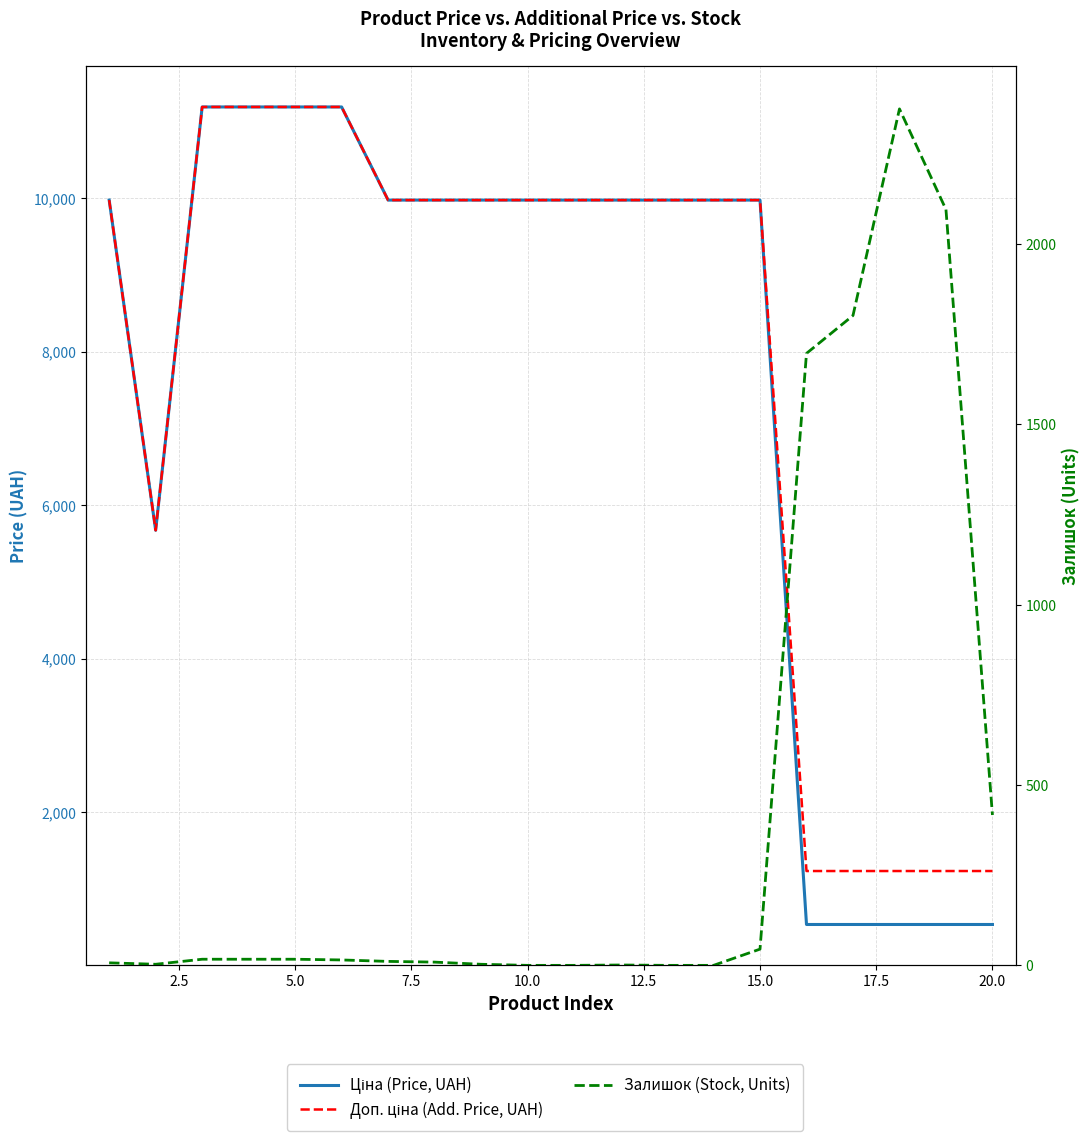

At how many categories does at least one series exceed 7078?

14